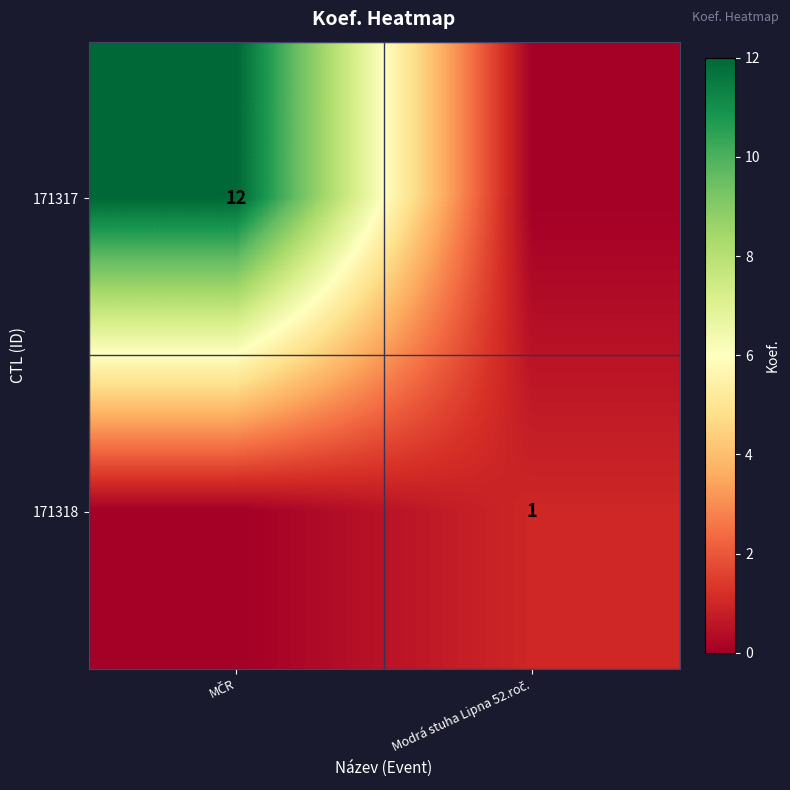

What is the sum of all 171317 values?

12